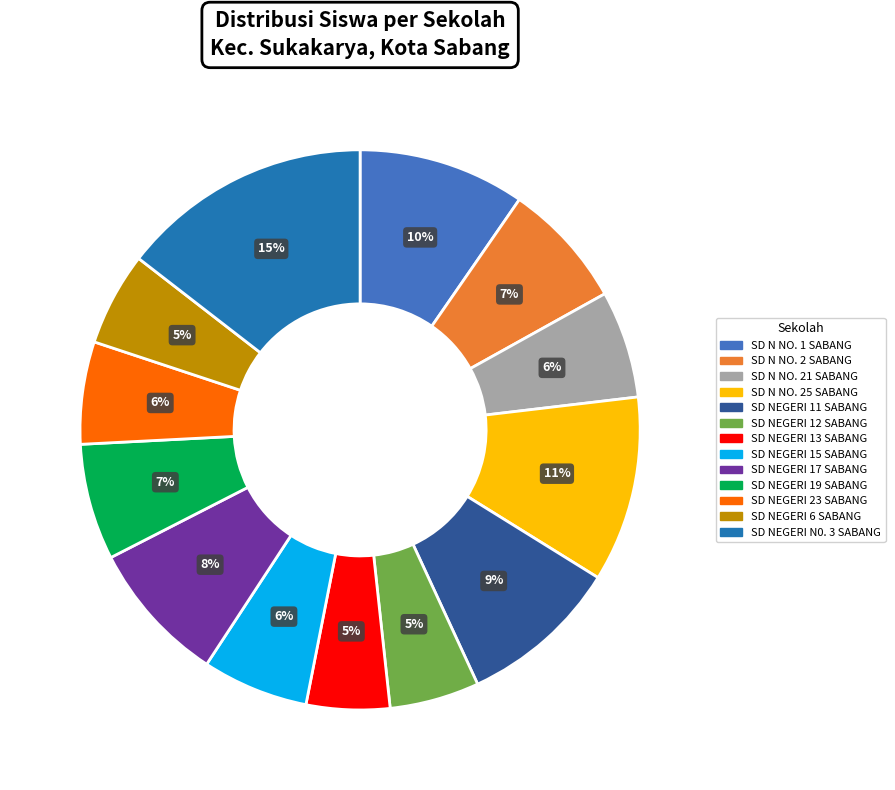

To the nearest percent, what is the difference between the SD NEGERI 13 SABANG and SD N NO. 21 SABANG slice percentages?

1%